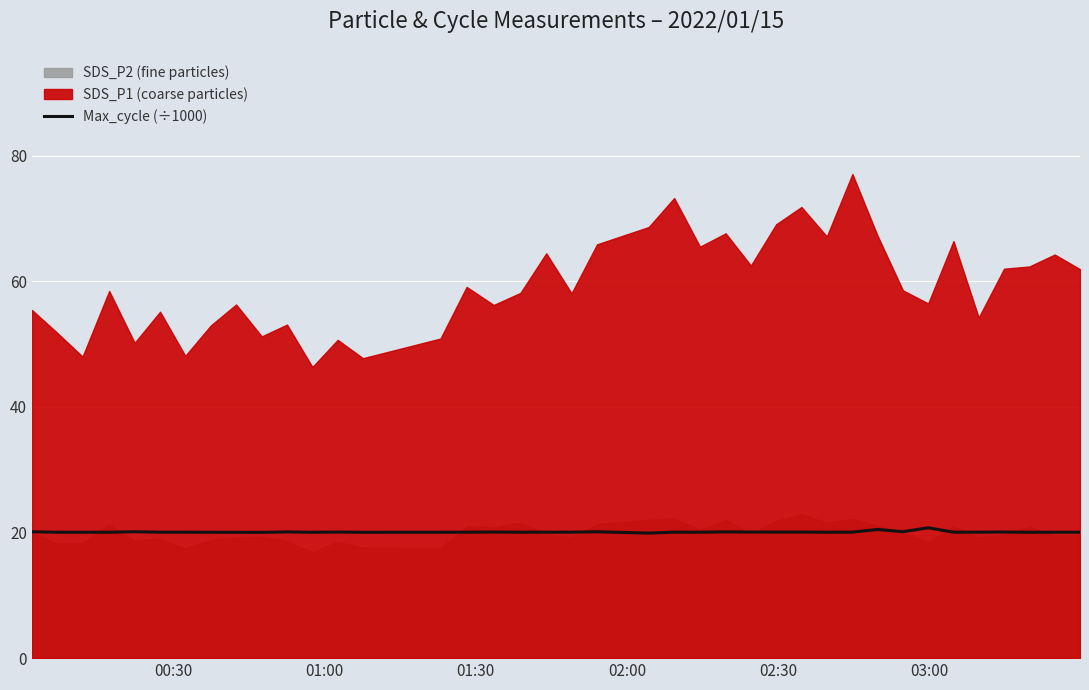

Does the chart display data point markers on the line(s)?

No